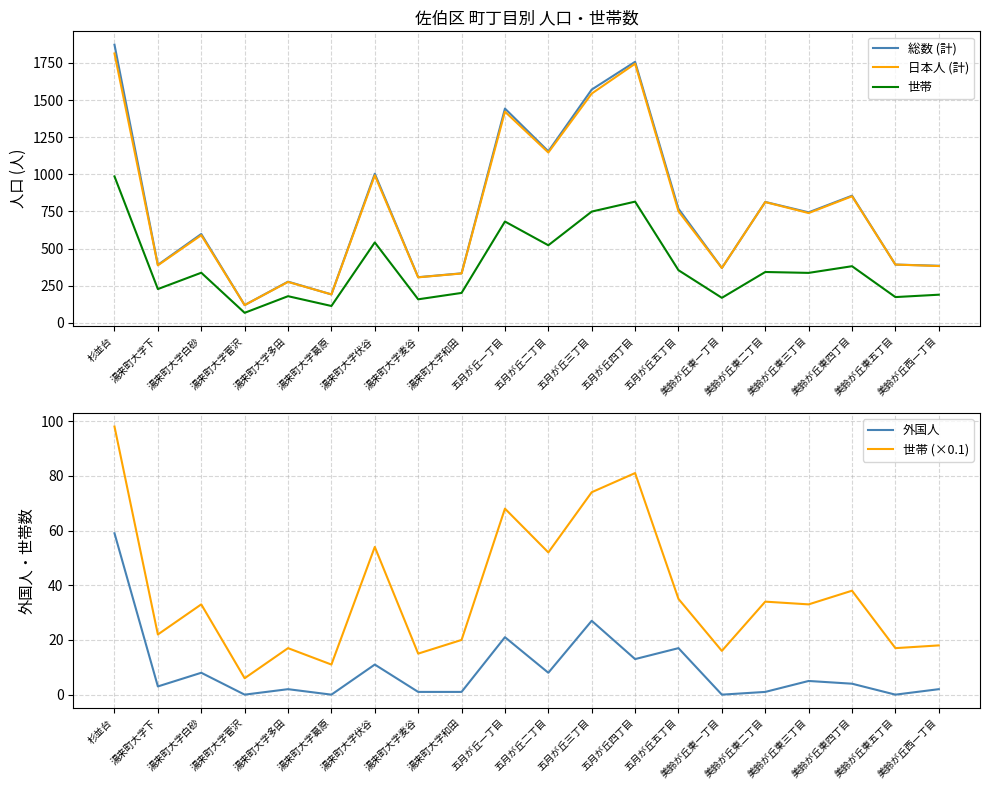

At which label is 世帯 (×0.1) closest to 52?

五月が丘二丁目